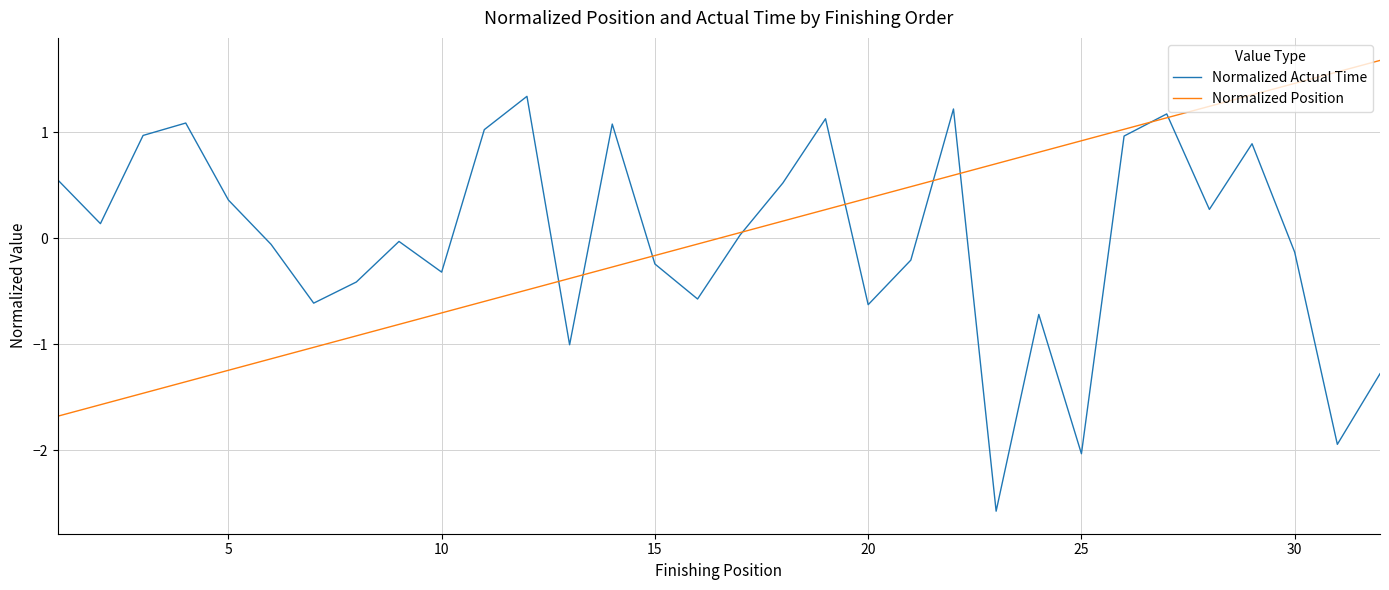

How many lines are shown in the chart?

2